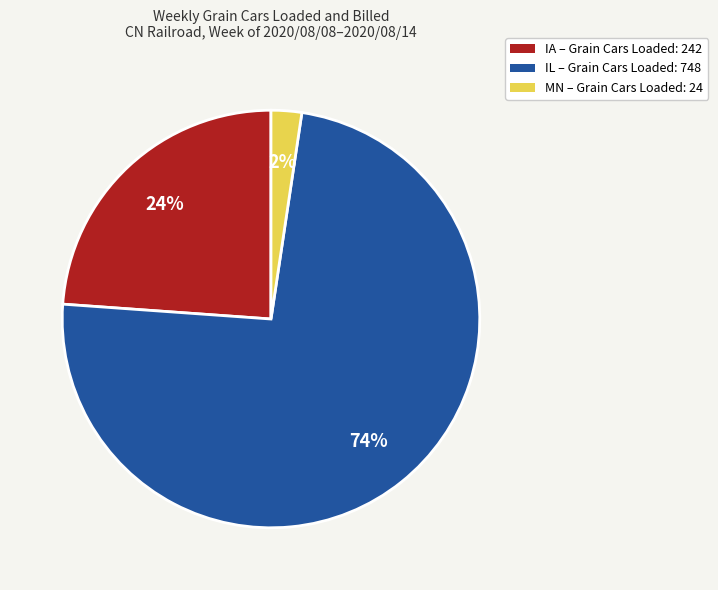

Which slice is the smallest?

MN